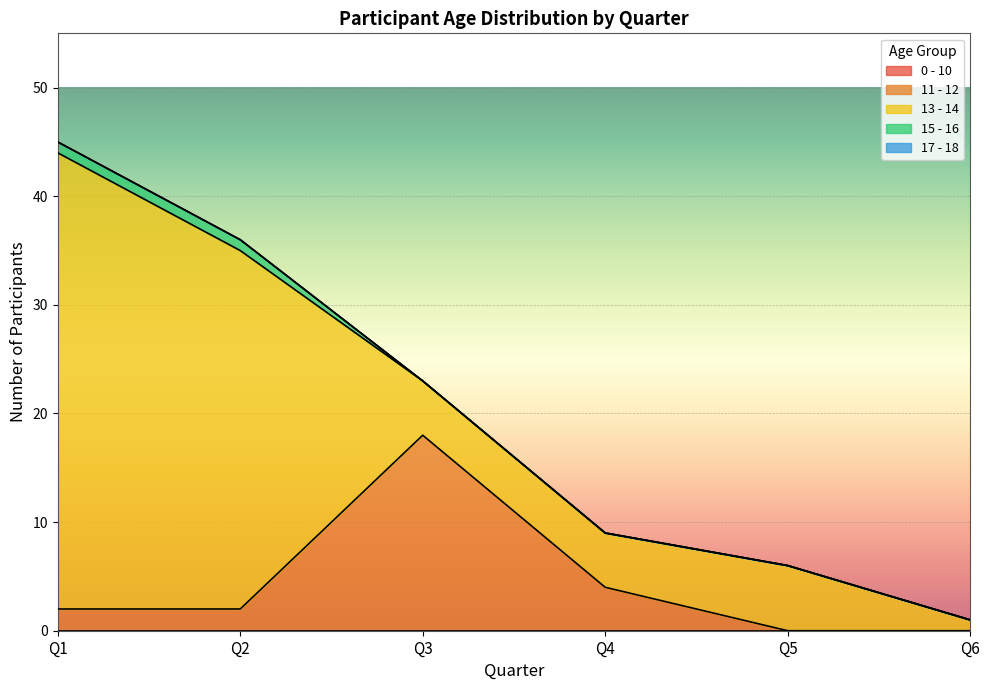

True or false: 17 - 18 has more than 1 interior local peaks.

False